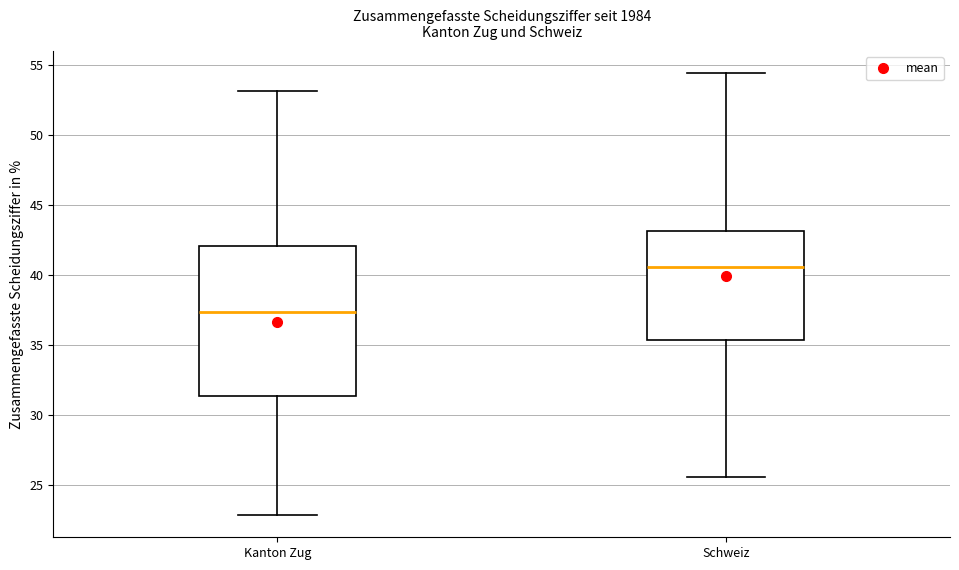

Reading left to right, read every box against the y-axis: the position of its median line, the range the box covers, and the ends of its whiskers. The values are not printed on the chart, so give them approximately, as read against the axis.

Kanton Zug: median 37.5, box 31.5 to 42.0, whiskers 23.0 to 53.0
Schweiz: median 40.5, box 35.5 to 43.0, whiskers 25.5 to 54.5